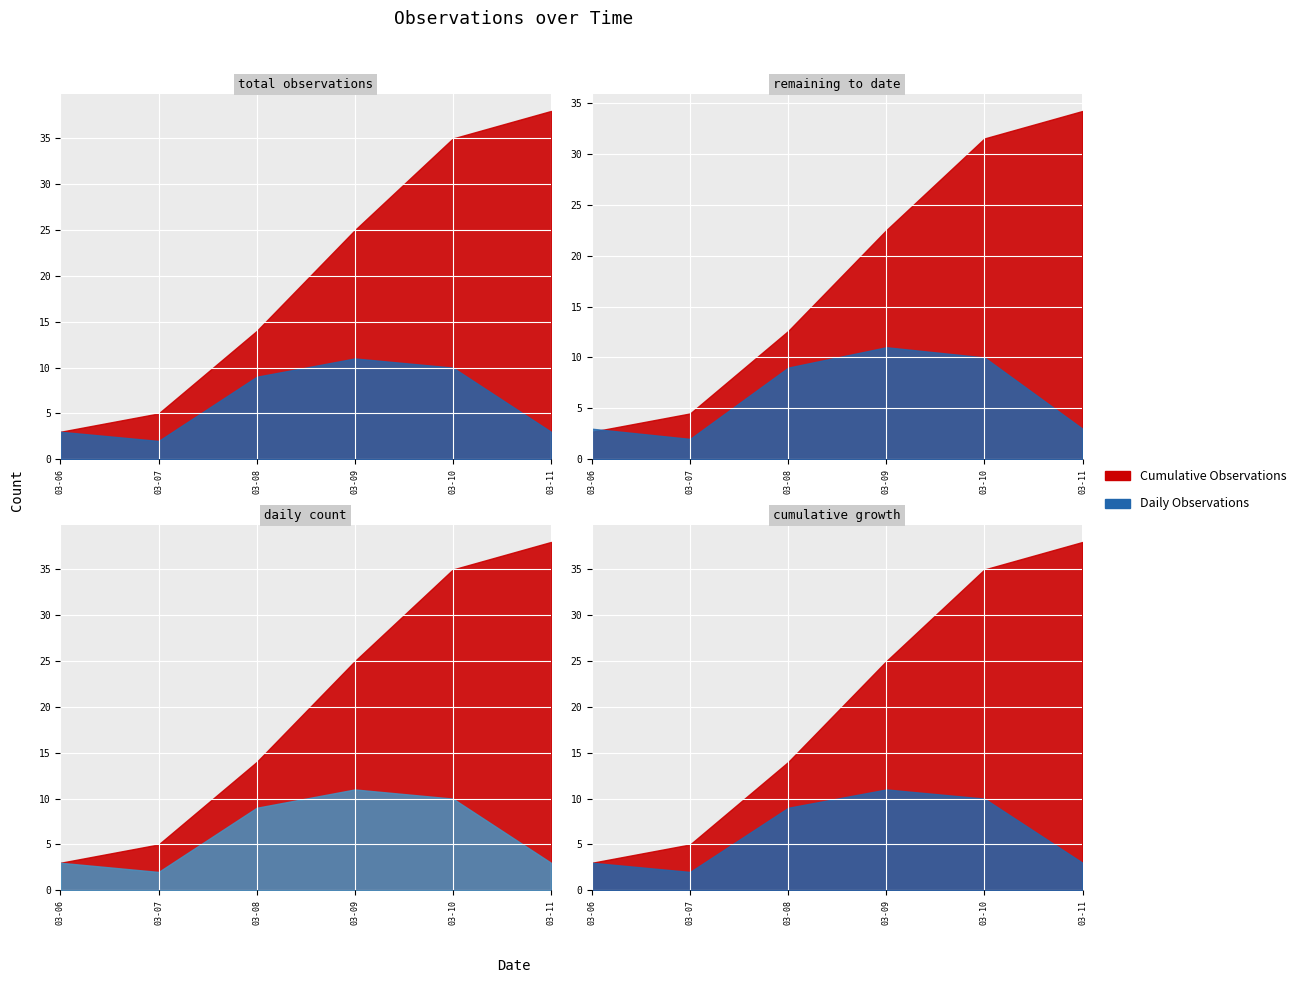

What is the sum of the Cumulative Observations values at 2 and 3?

39